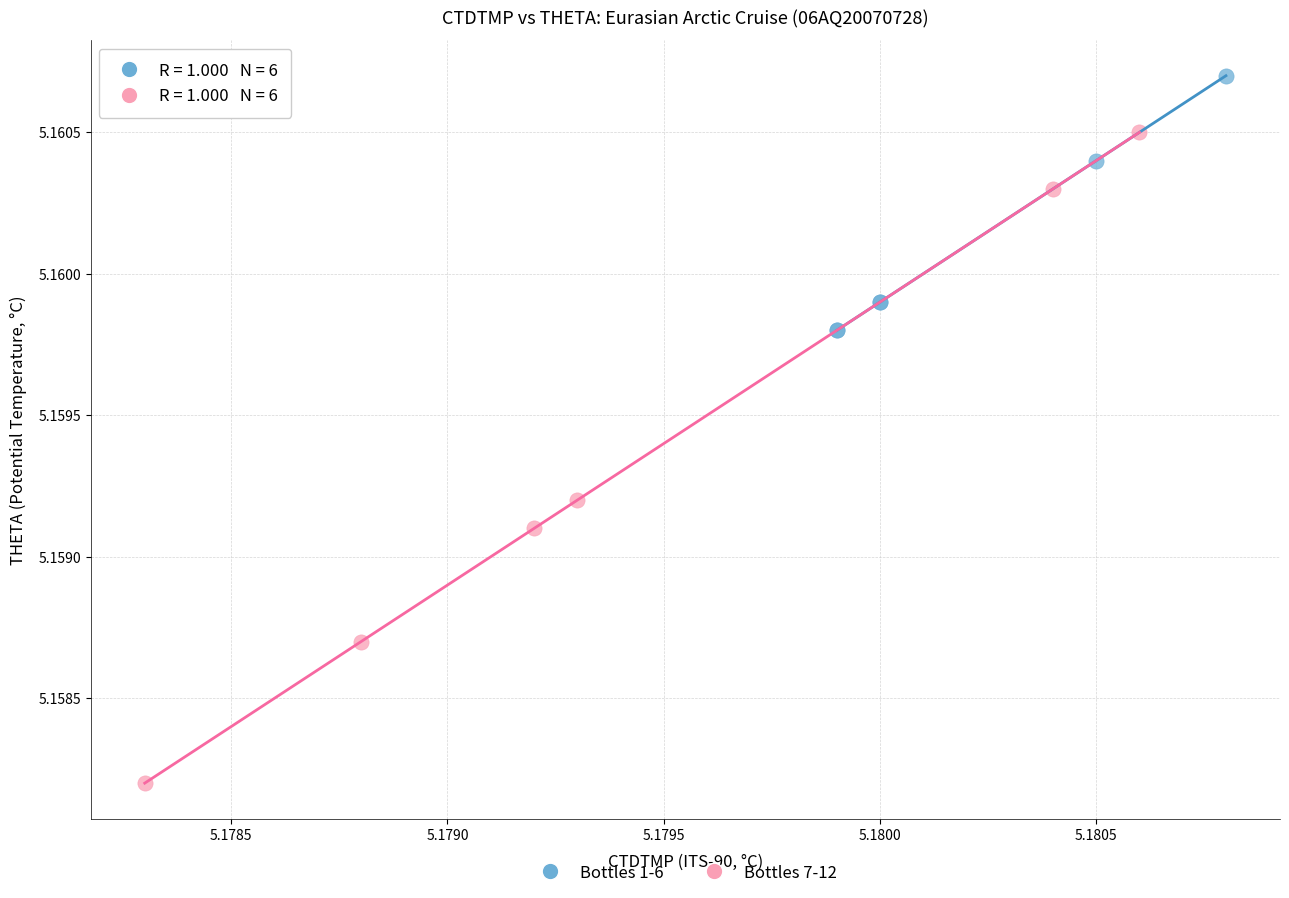

Which series reaches the maximum Y coordinate?

Bottles 1-6